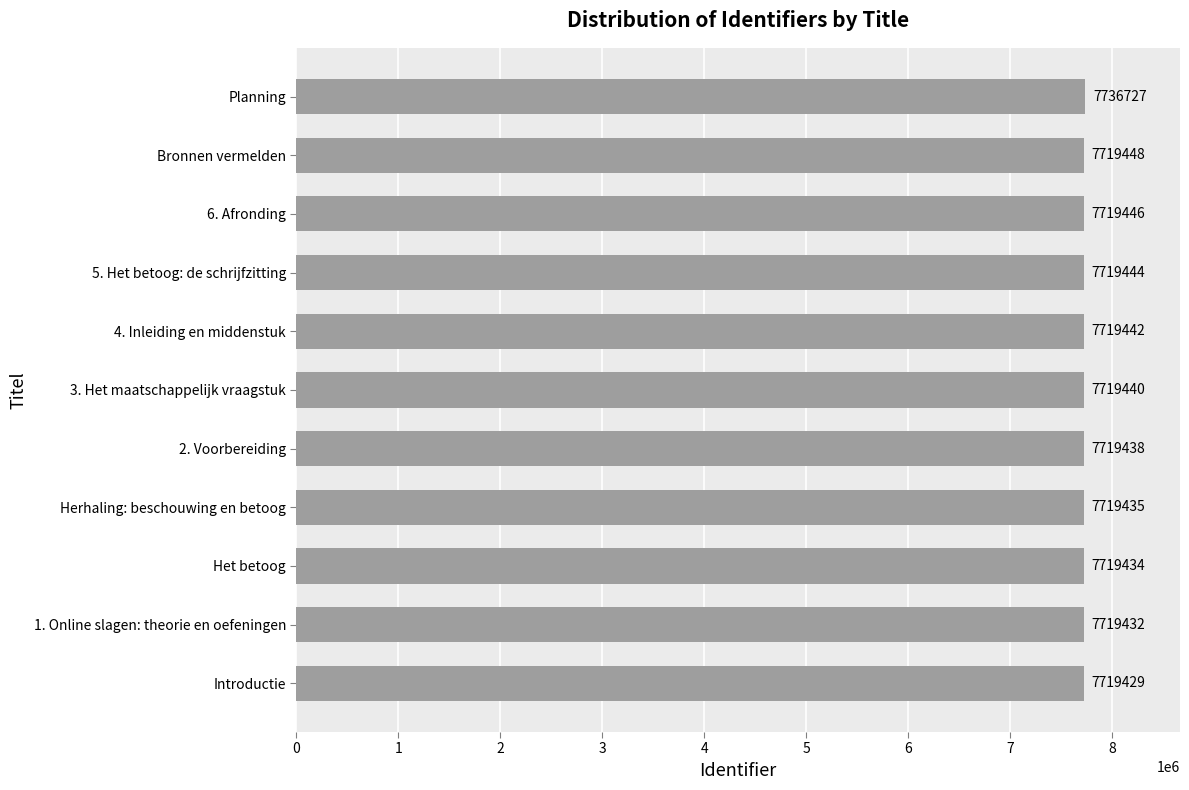

Approximately how many times larger is the value at Introductie compared to Het betoog?

1.0